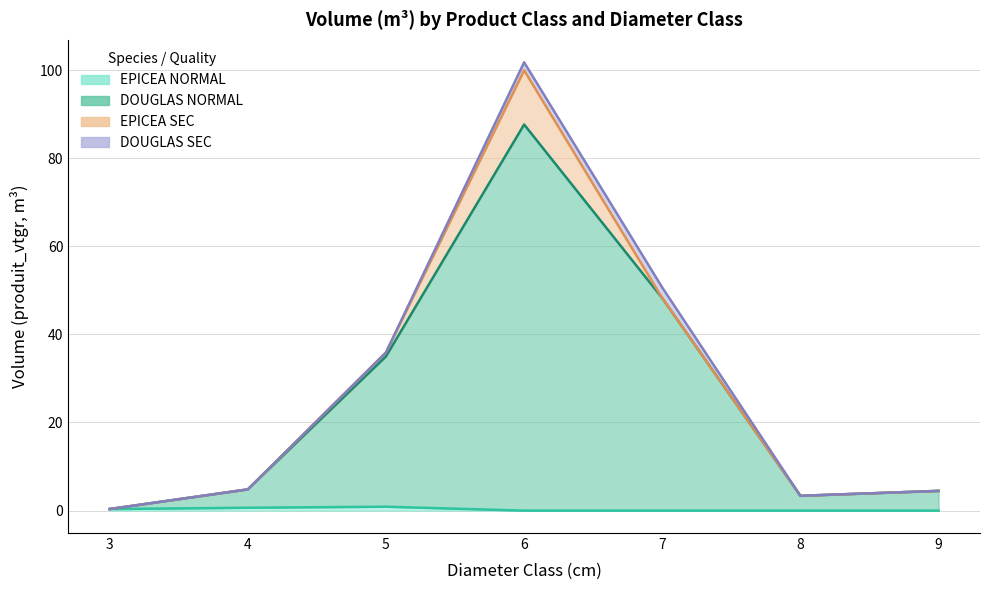

At which category is the sum across all series the highest?

6